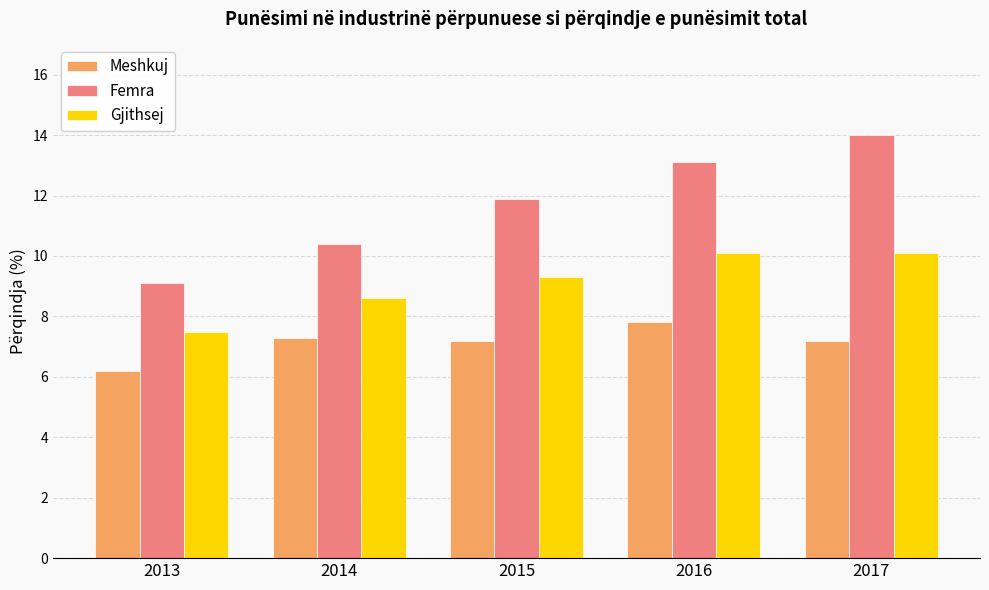

Is the value of Meshkuj at 2014 greater than the value of Femra at 2014?

No